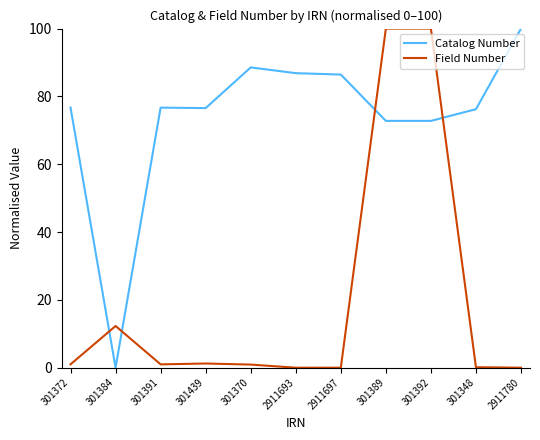

In Catalog Number, how many points are lower than both neighbors (excluding endpoints)?

3